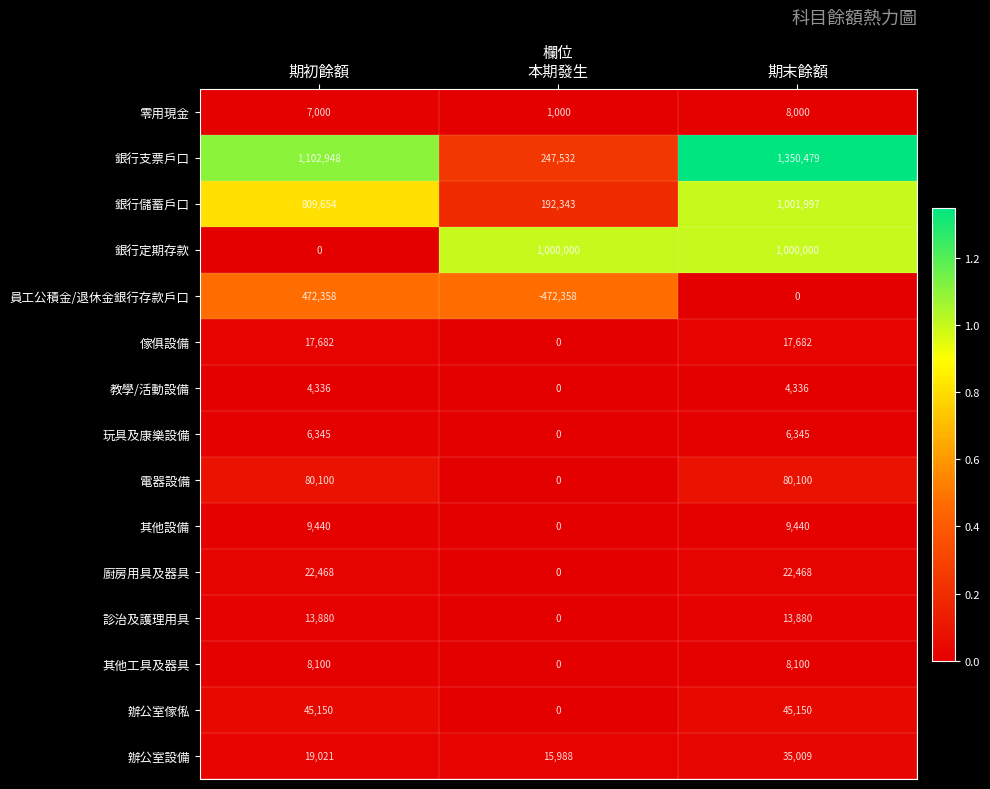

At how many categories does at least one series exceed 120835?

3